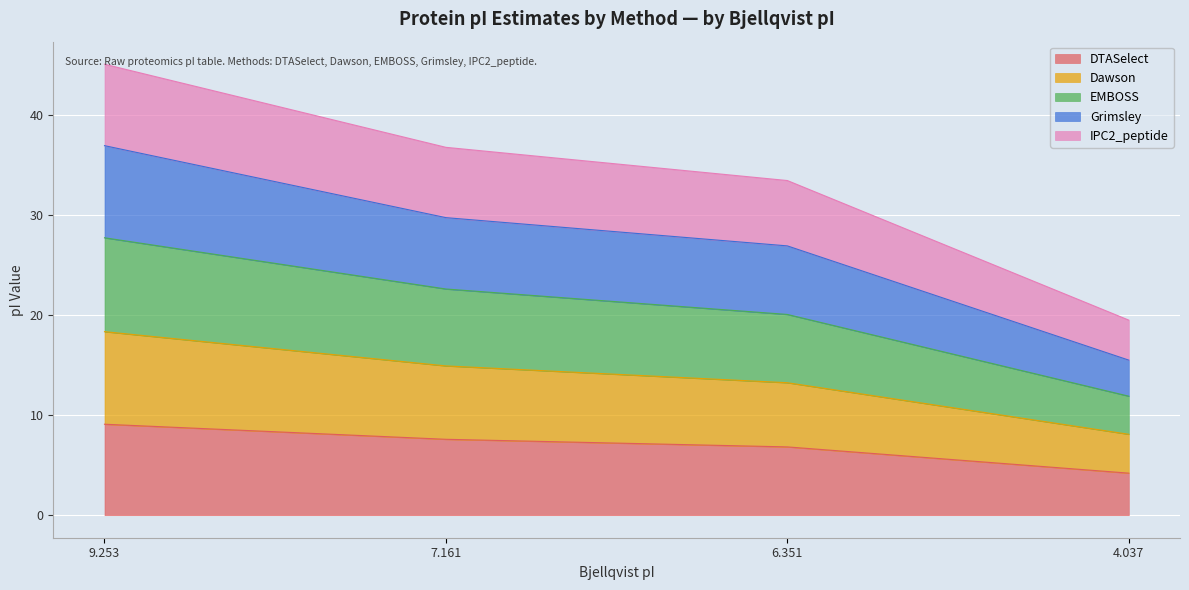

What is the total value across all series at 4.037?

19.5